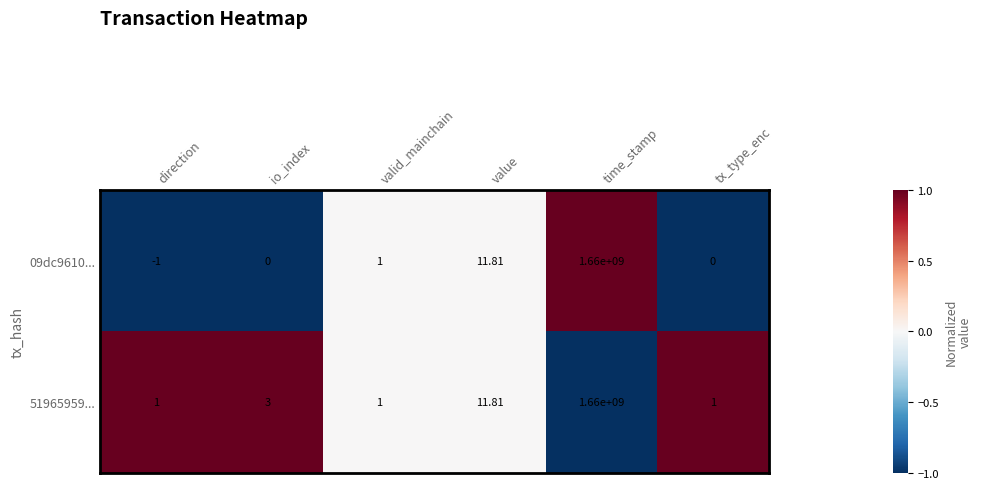

At which category does the chart reach its minimum across all series?

direction